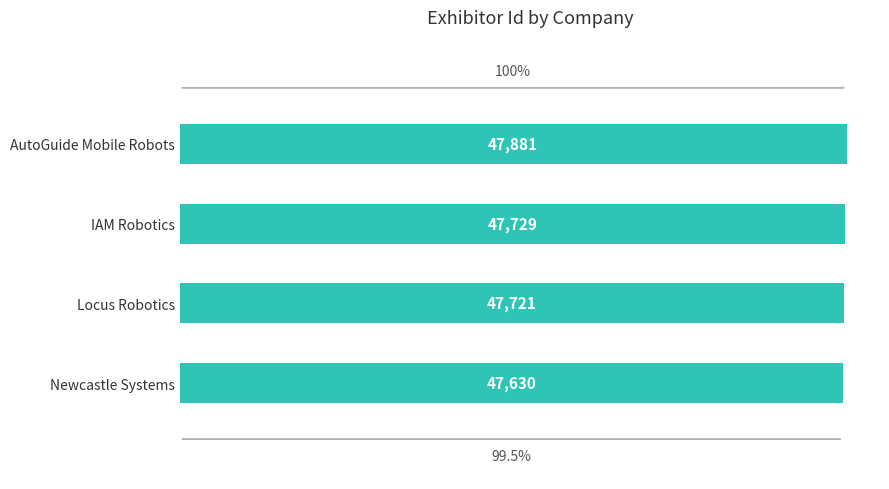

Does the chart contain any negative values?

No